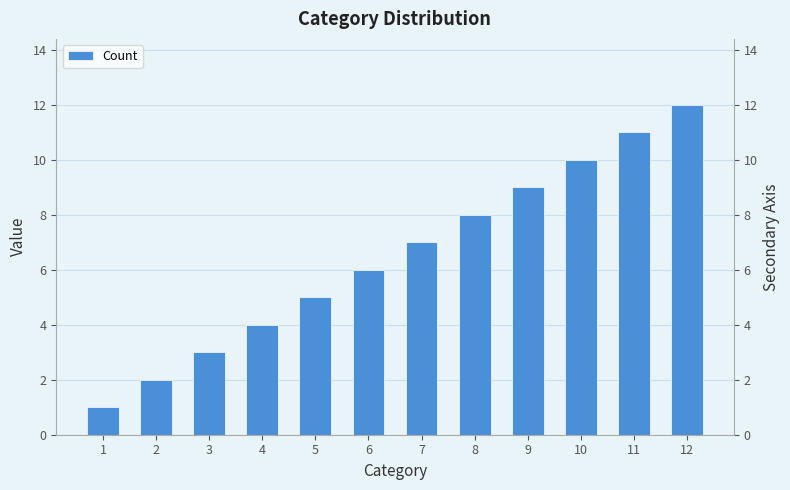

What is the value of the 7th bar from the left?

7